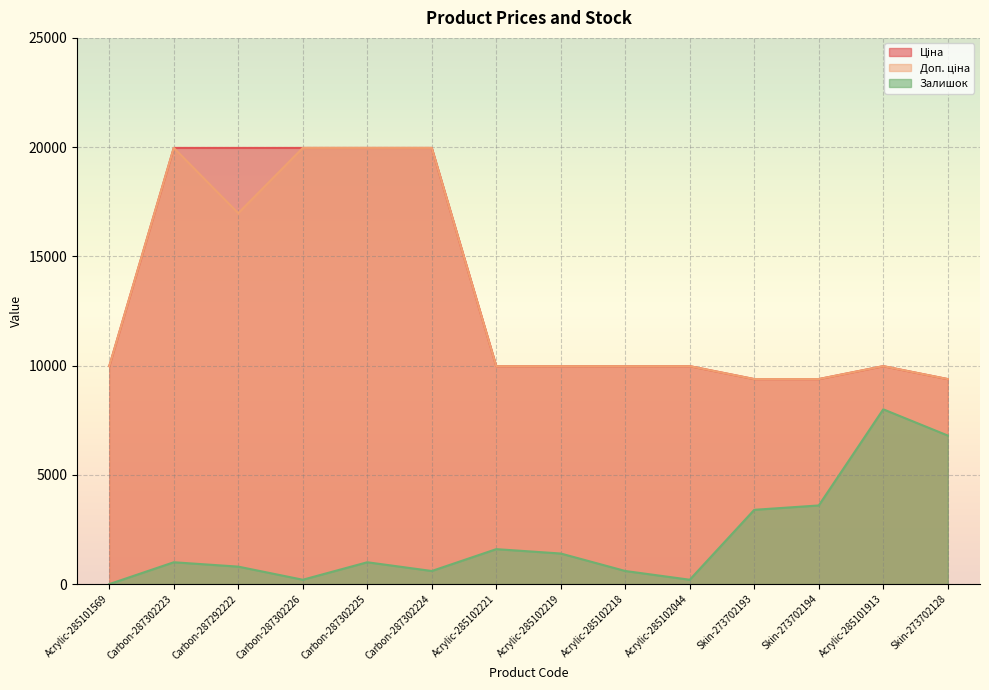

What is the highest value of the Ціна series?

19964.2